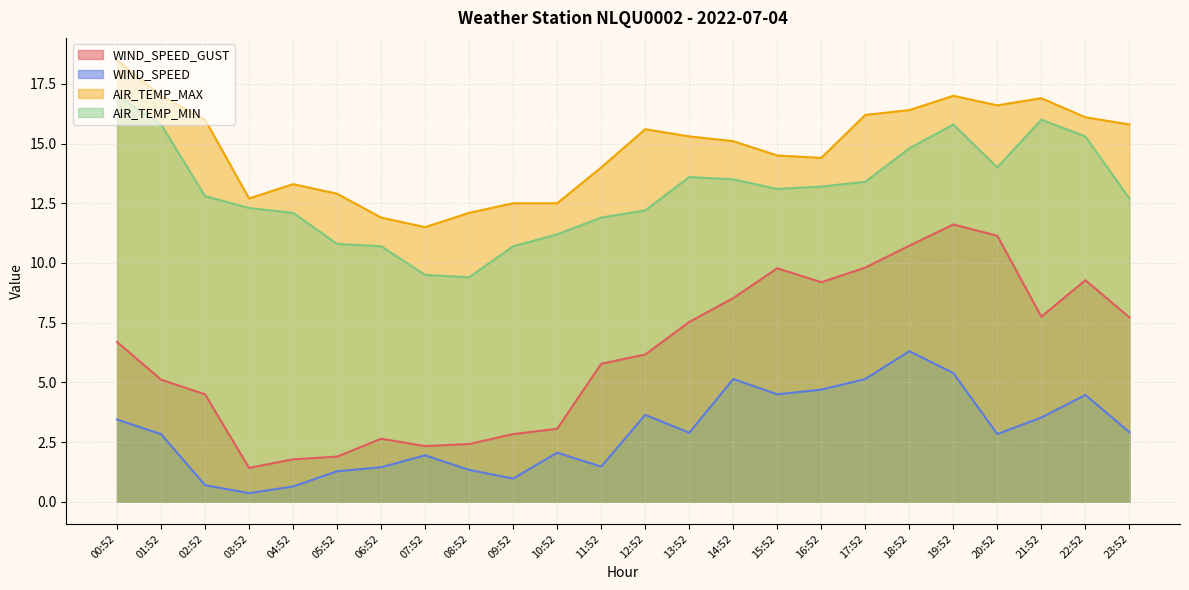

Where is the first local minimum for AIR_TEMP_MIN?

08:52